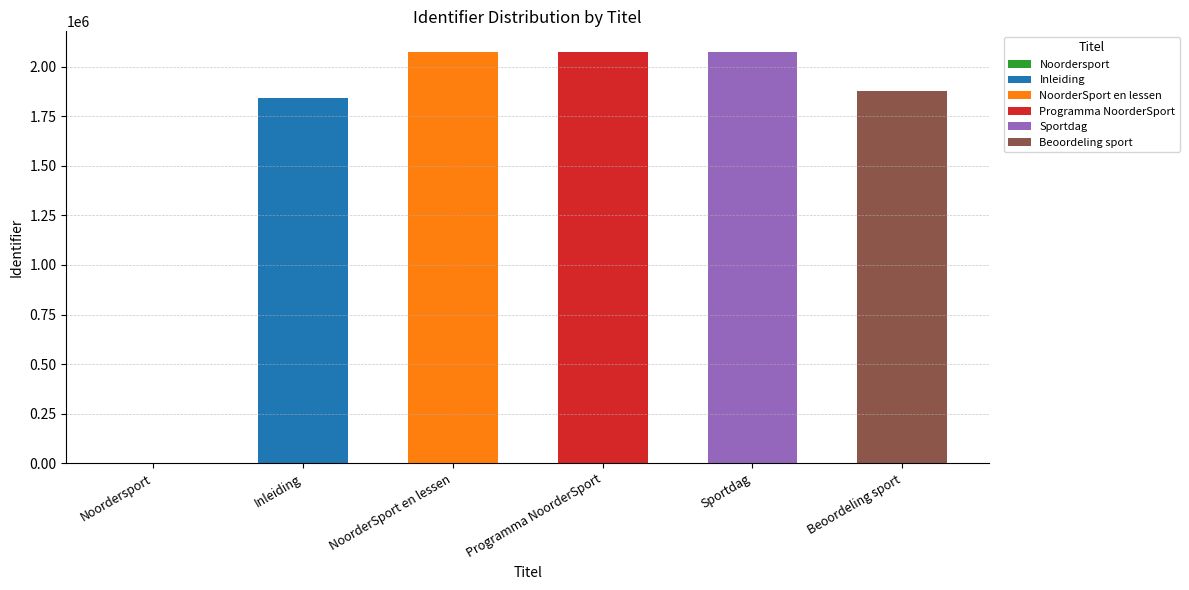

At which label is the value closest to 1037480?

Inleiding